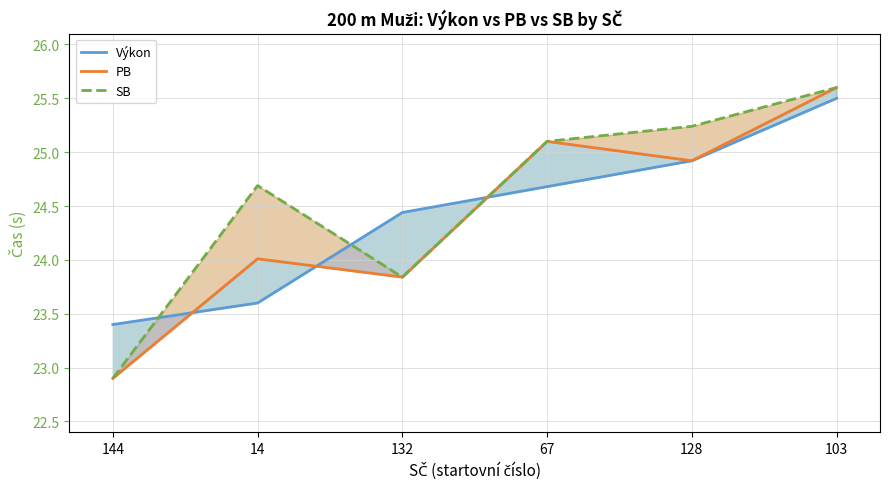

Where does the SB series first go above 25?

67